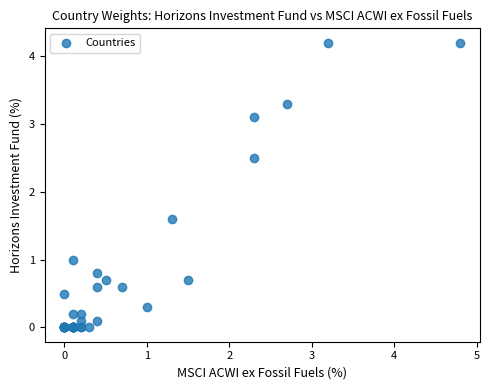

What Y value in the scatter plot is closest to 2?

1.6